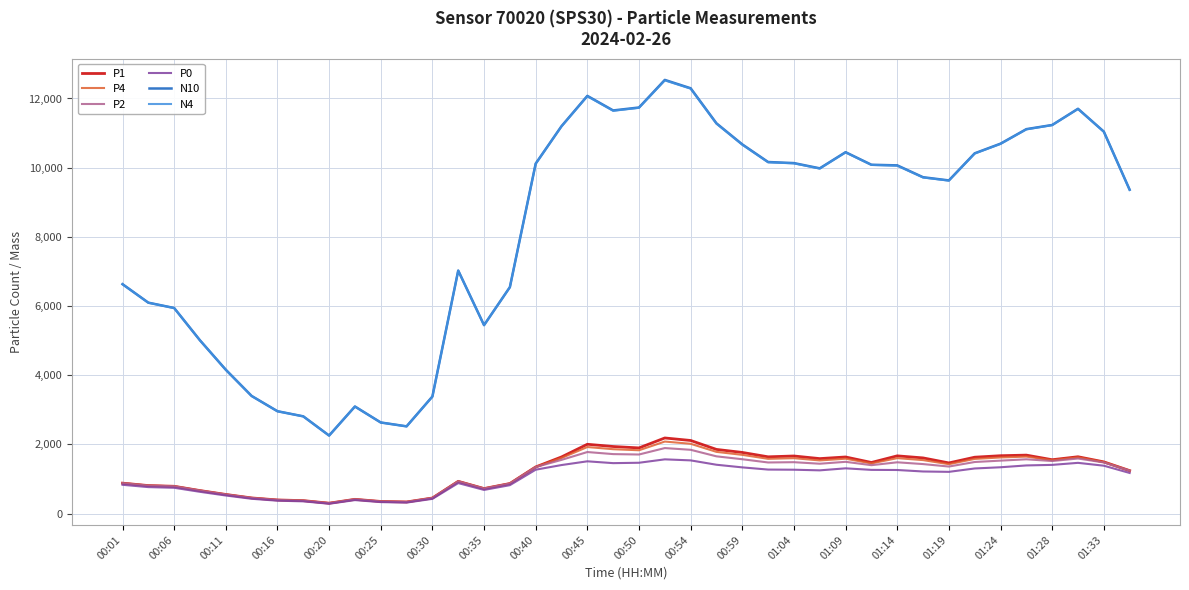

Which series has the widest spread of values?

N10